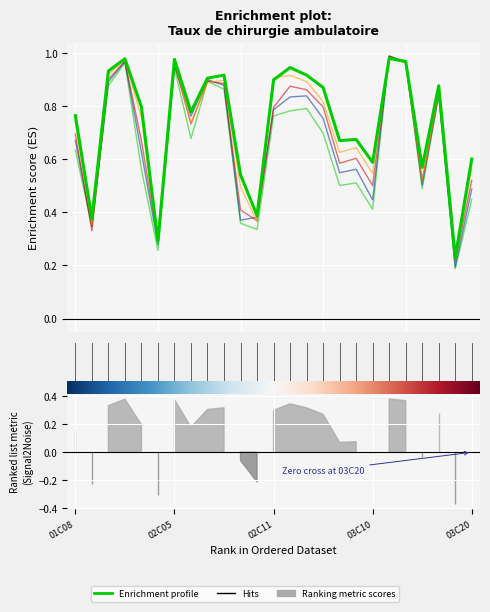

What is the greatest value displayed?

1.0